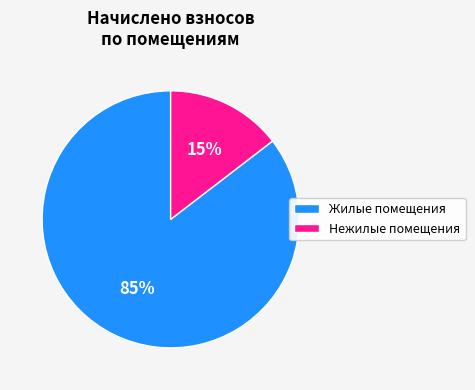

Combined, do Жилые помещения and Нежилые помещения account for over 50%?

Yes